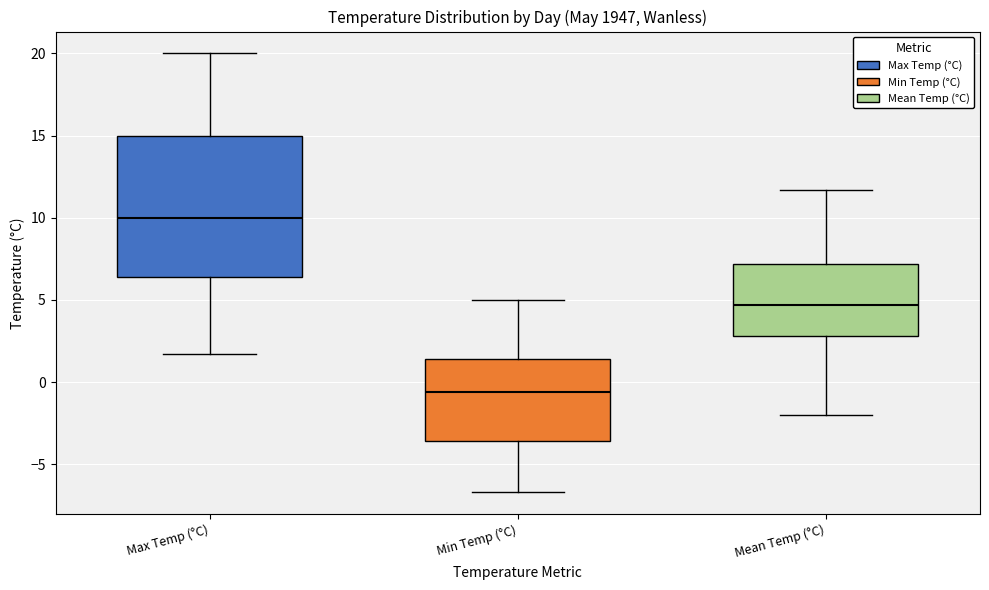

Which box has the highest median line?

Max Temp (°C)